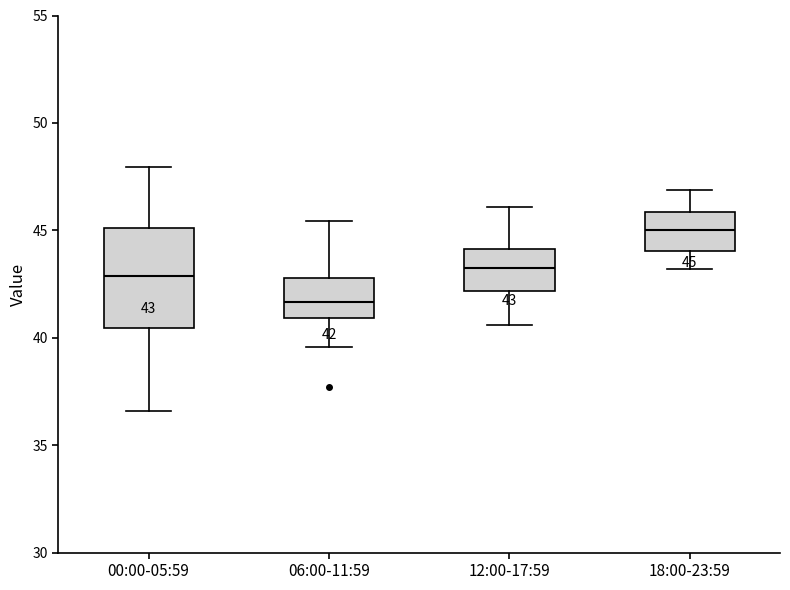

Which box's median line is the lowest?

06:00-11:59